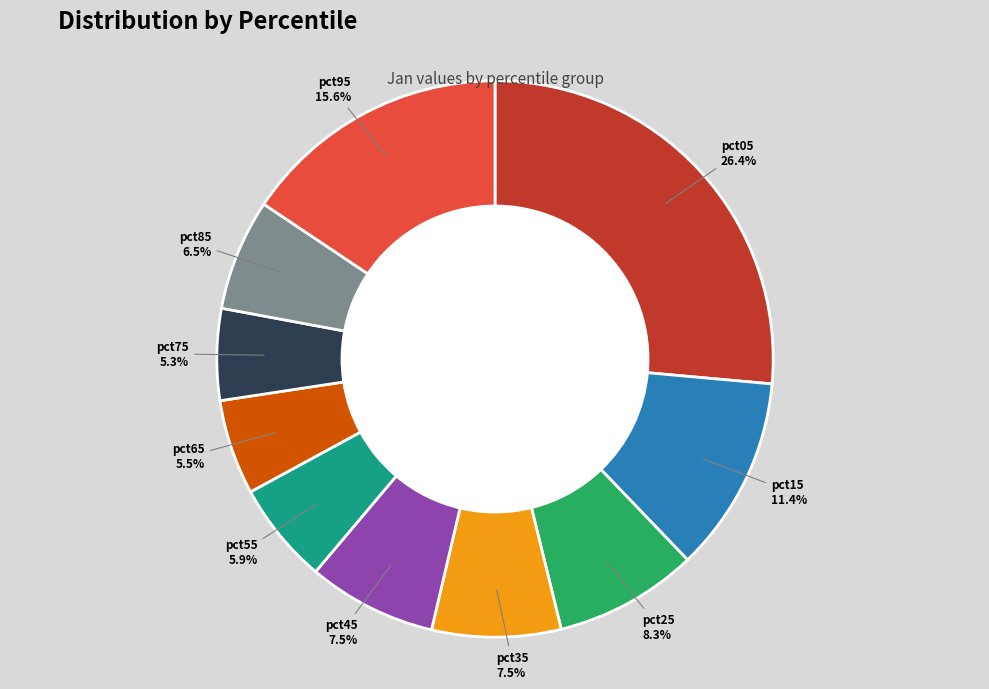

True or false: pct75 accounts for 5% of the total.

True